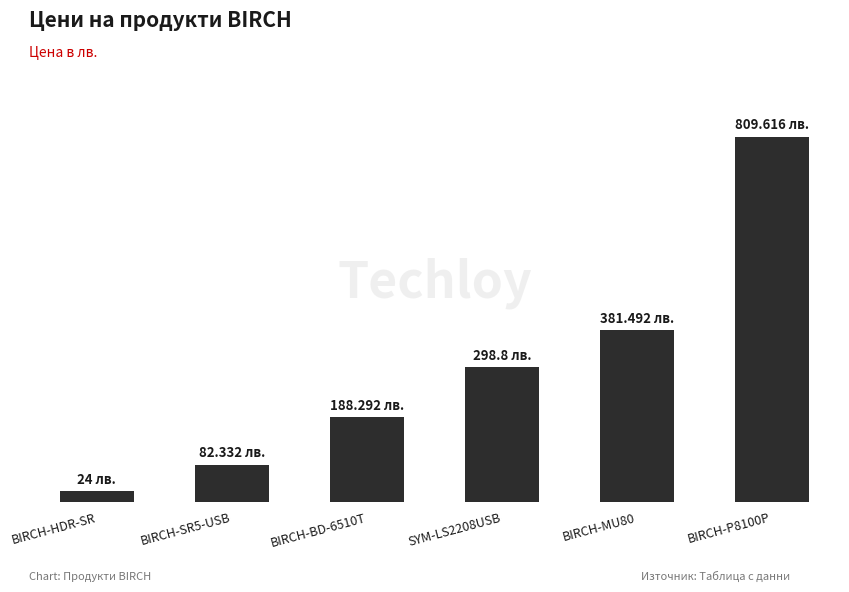

Which label corresponds to the smallest value in the chart?

BIRCH-HDR-SR